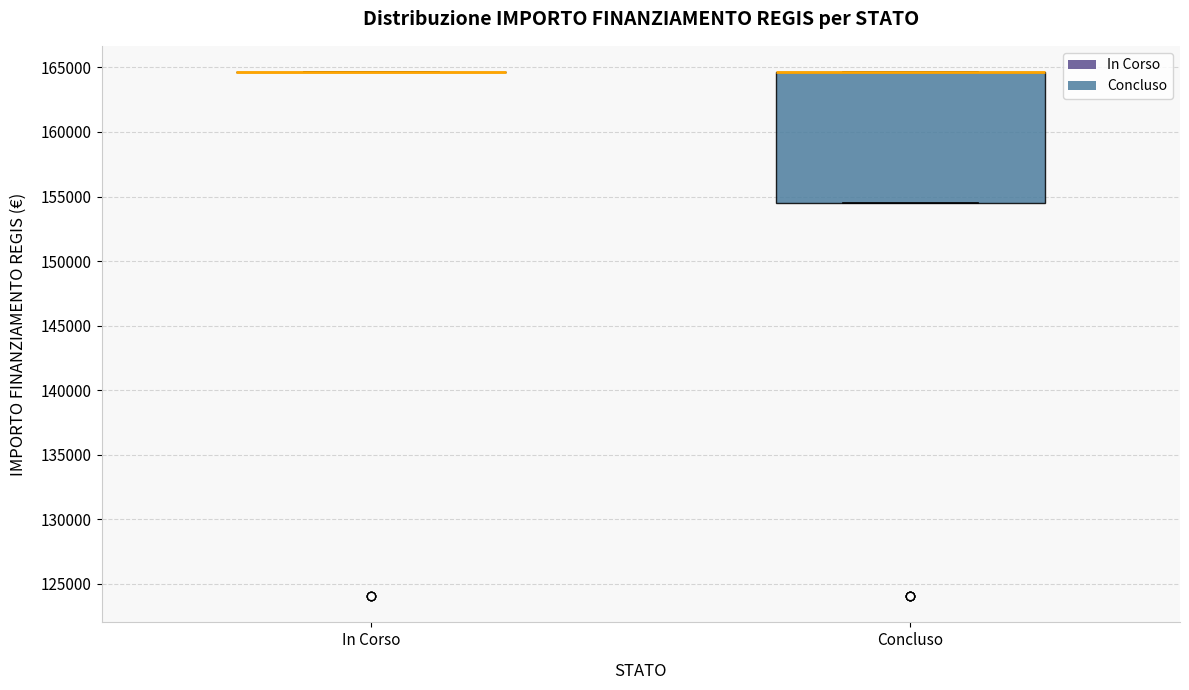

Reading left to right, transcribe this box plot: for each box, give where its median line is, the range the box spans, and where its two whiskers end, as read against the y-axis. The values are not printed on the chart, so give them approximately, as read against the axis.

In Corso: box collapsed to a line at 164500, whiskers 164500 to 164500
Concluso: median 164500 (drawn on the box's upper edge), box 154500 to 164500, whiskers 154500 to 164500